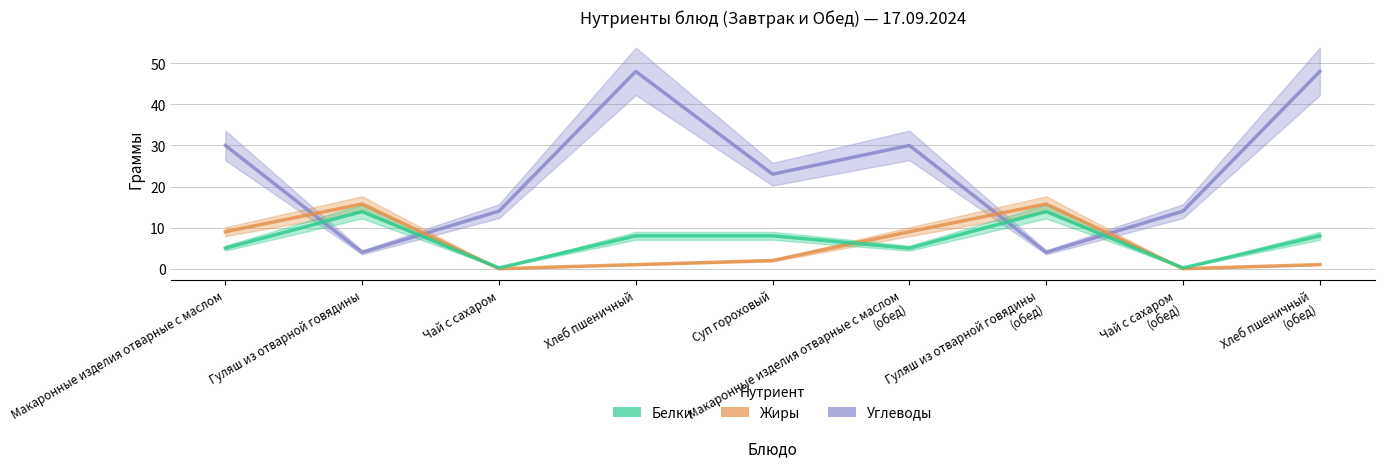

How many interior local valleys does the Жиры series have?

2